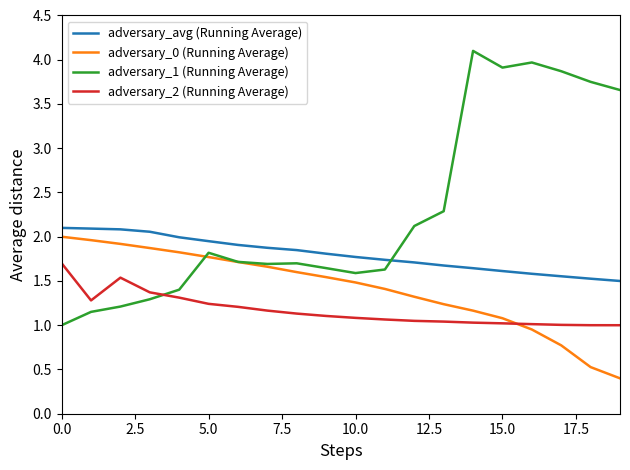

True or false: adversary_avg (Running Average) and adversary_0 (Running Average) intersect in this chart.

False